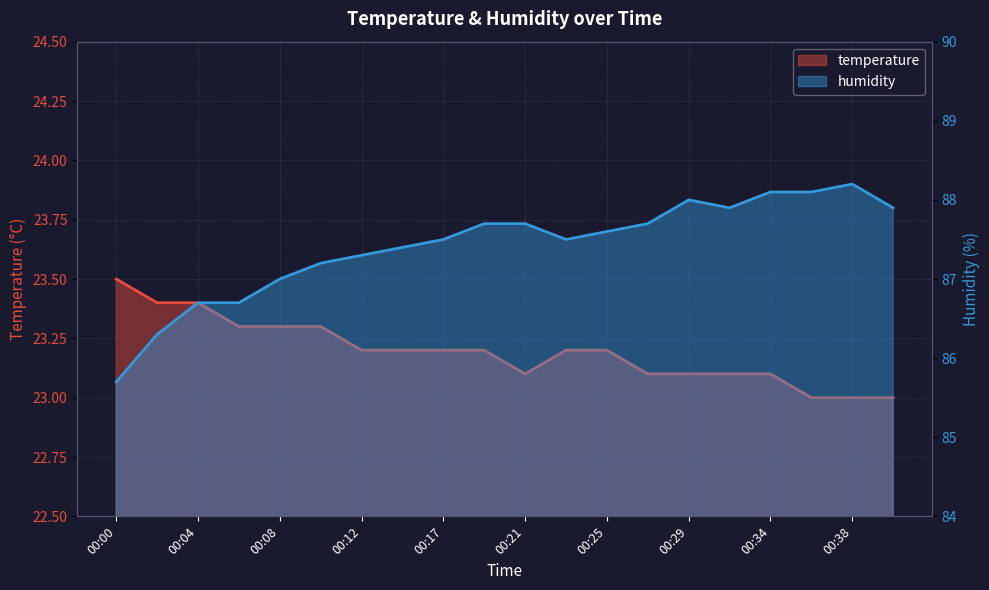

How many categories are shown in the chart?

20